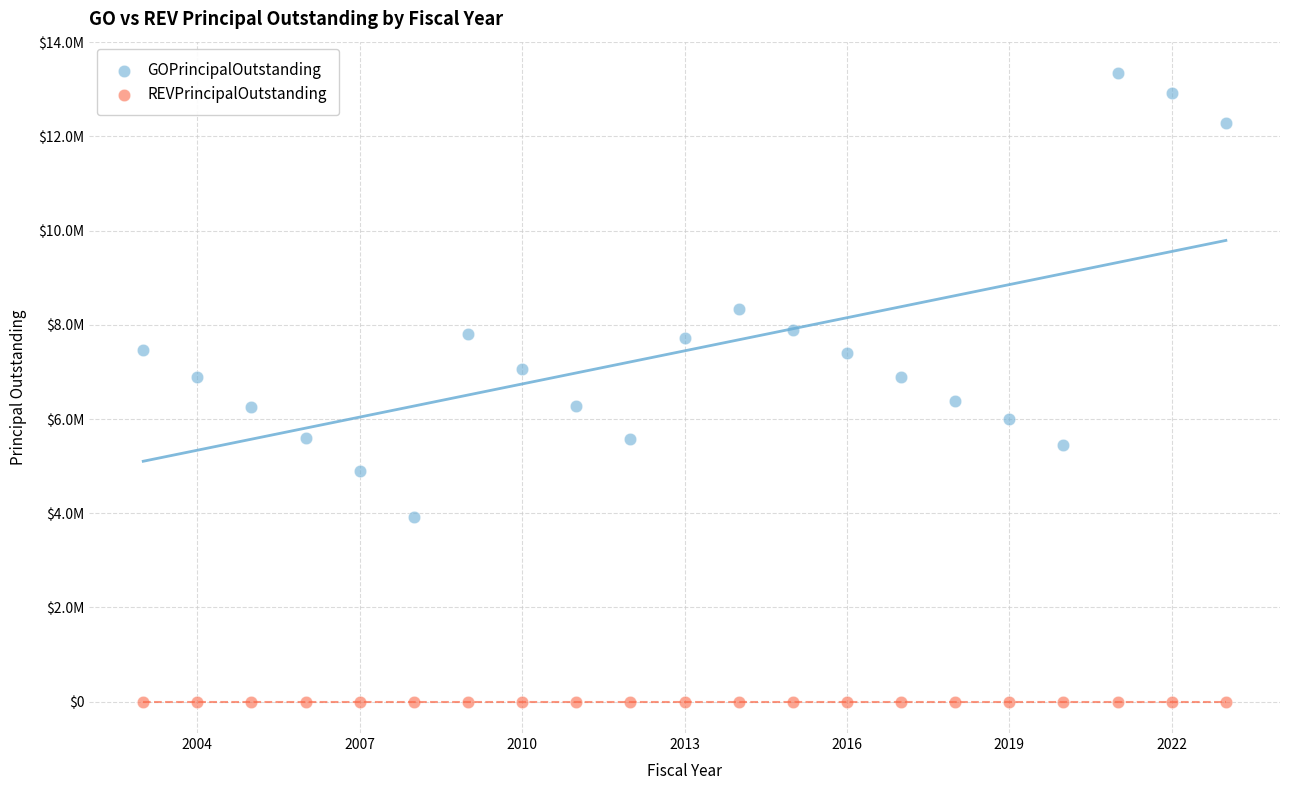

Which series reaches the maximum Y coordinate?

GOPrincipalOutstanding